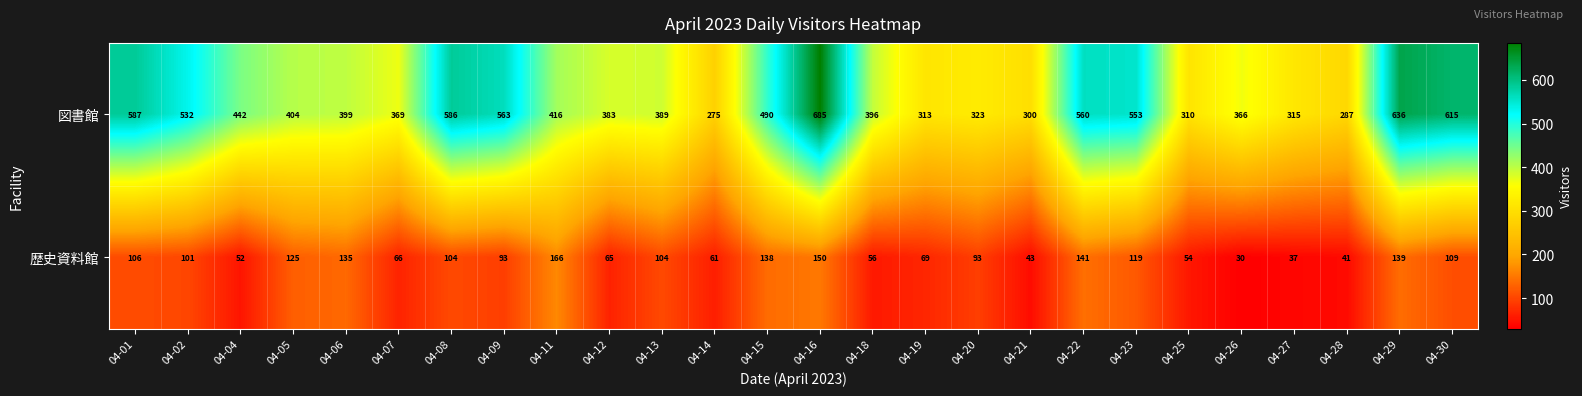

Which series has the largest range (max minus min)?

図書館